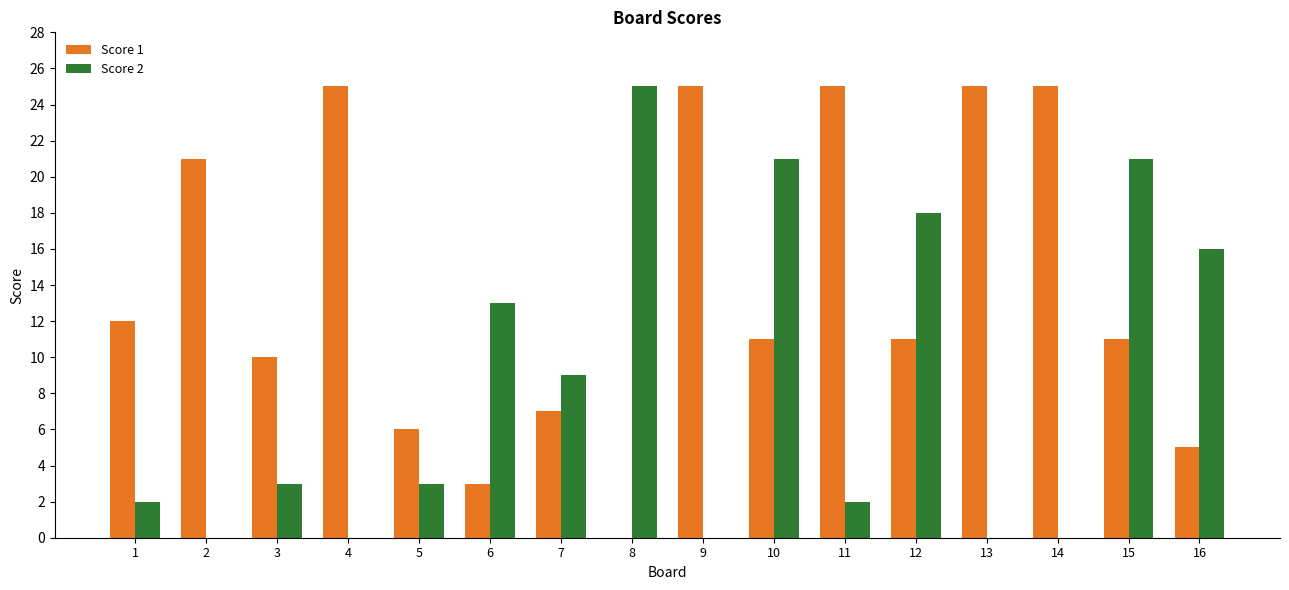

True or false: Score 2 has a value of 13 at 7.

False